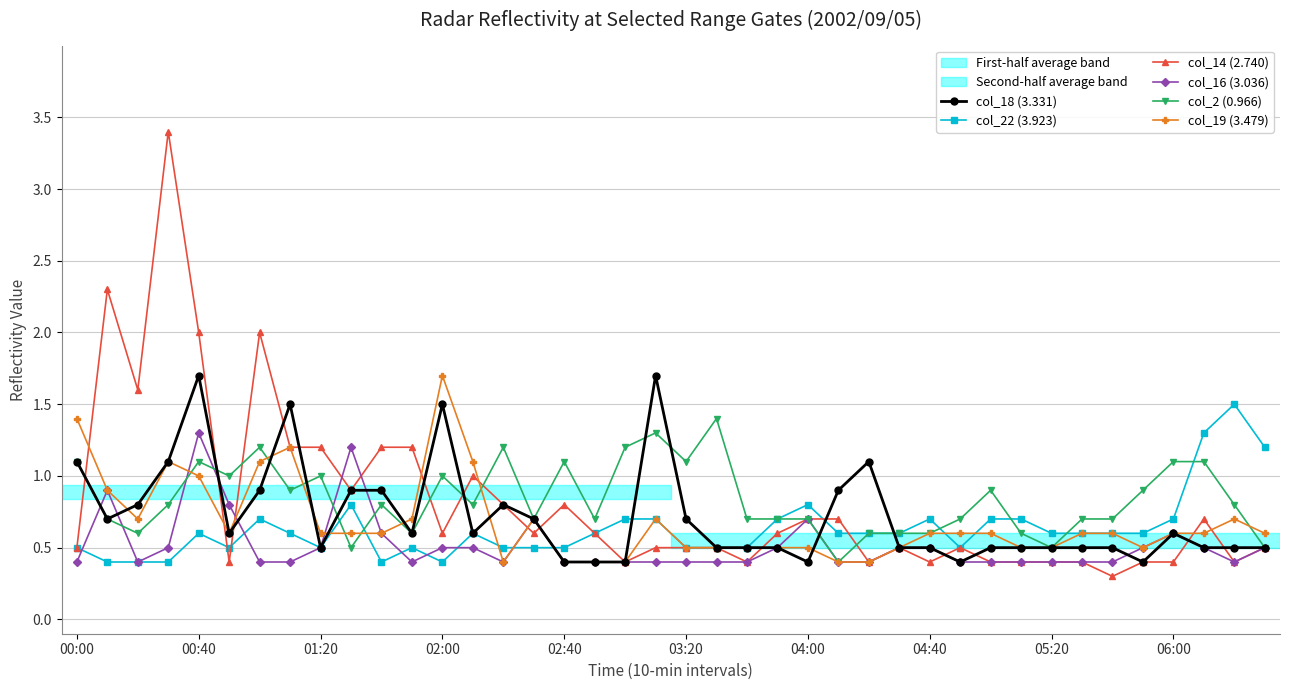

What is the maximum value for col_14 (2.740)?

3.4